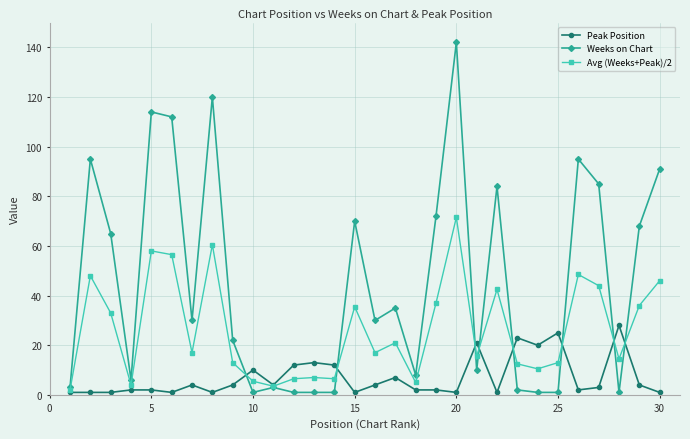

Which series has the widest spread of values?

Weeks on Chart